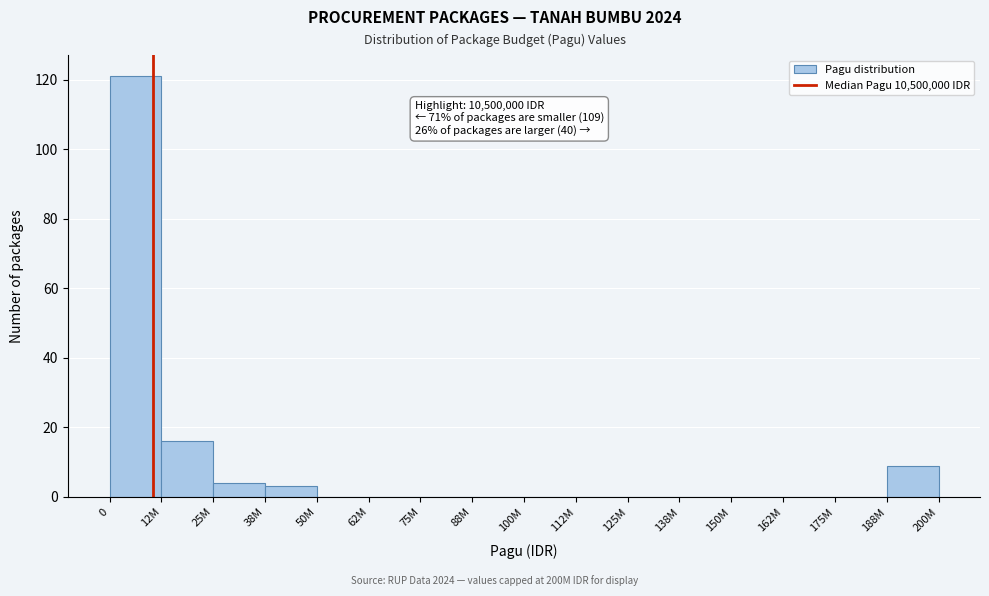

Reading left to right, transcribe all the data shown in this chart.

0=121	12M=16	25M=4	38M=3	50M=0	62M=0	75M=0	88M=0	100M=0	112M=0	125M=0	138M=0	150M=0	162M=0	175M=0	188M=9